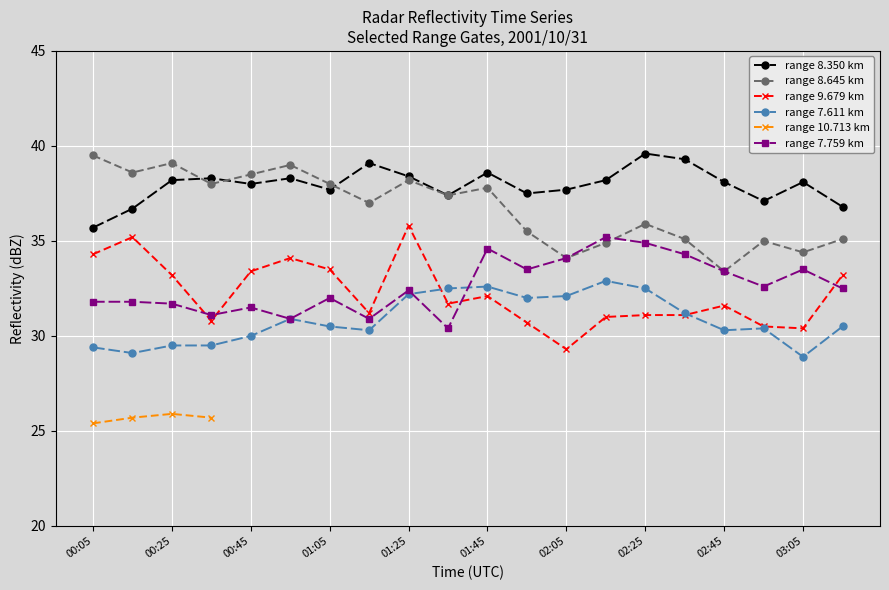

At which label does range 8.350 km reach its peak?

02:25